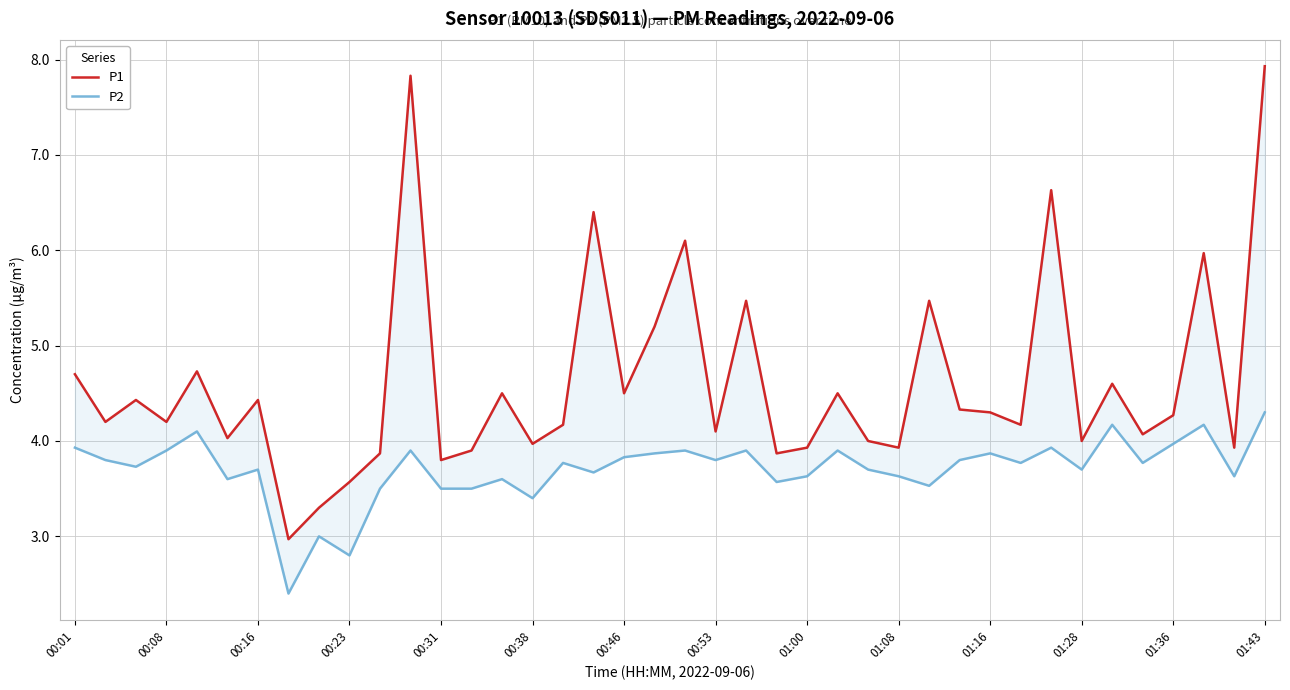

What is the total value across all series at 01:43?

12.2